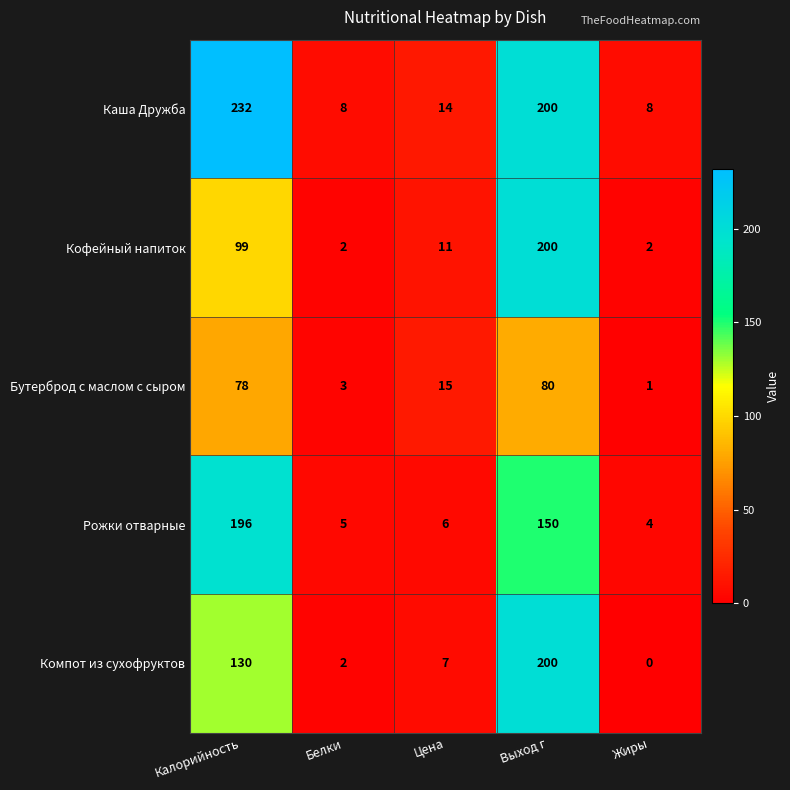

What is the difference between the highest and lowest values at Белки?

6